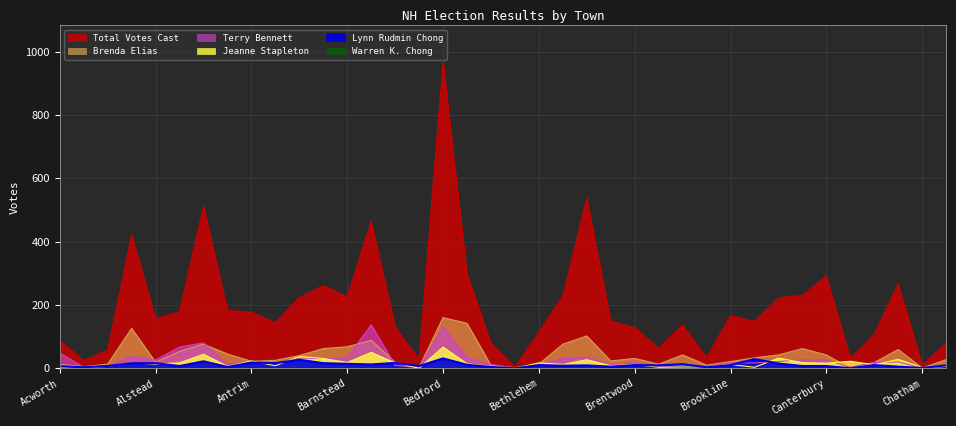

What is the difference between the maximum and minimum values in the Brenda Elias series?

160